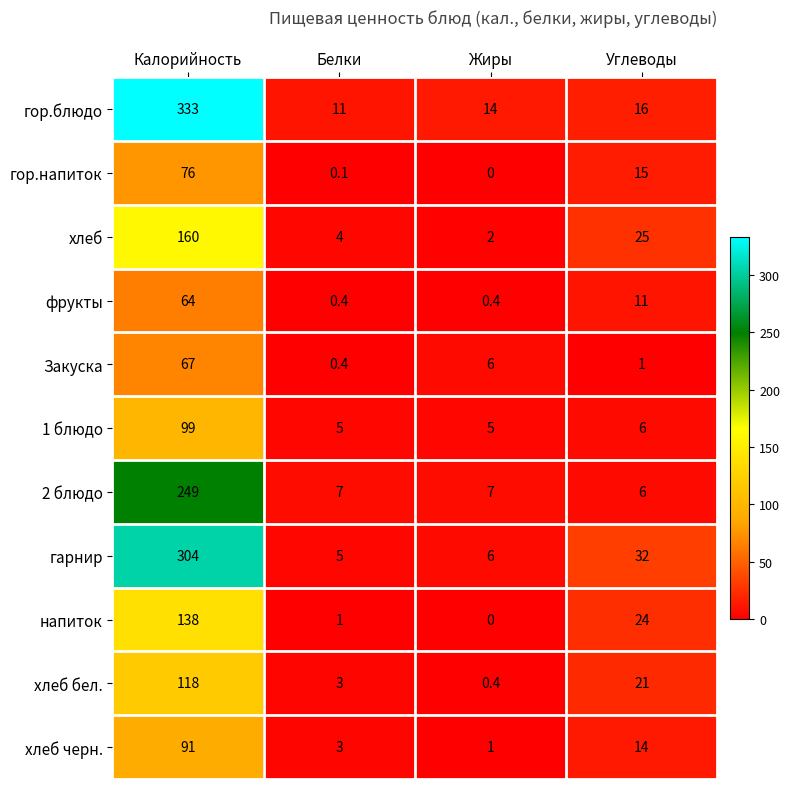

At how many categories does at least one series exceed 279?

1